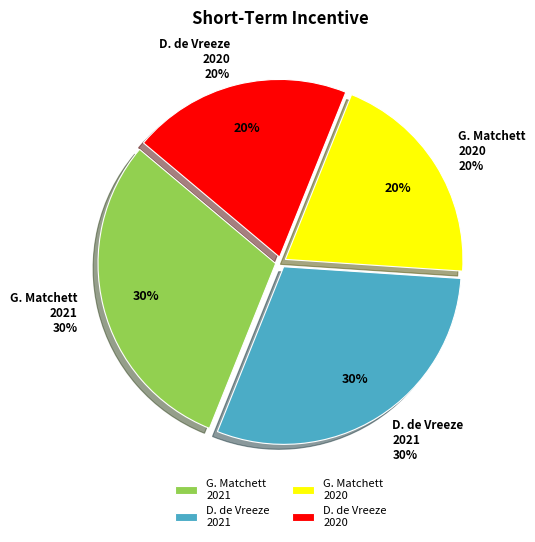

To the nearest percent, what is the difference between the largest and smallest slice percentages?

10%